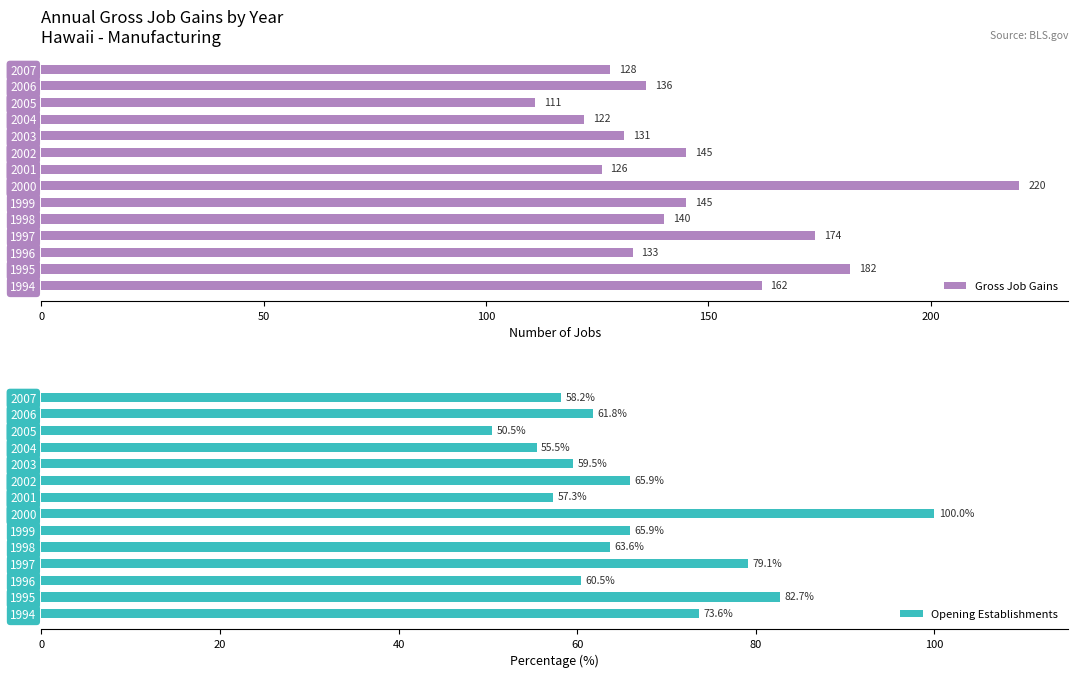

At which label does Gross Job Gains reach its minimum?

2005